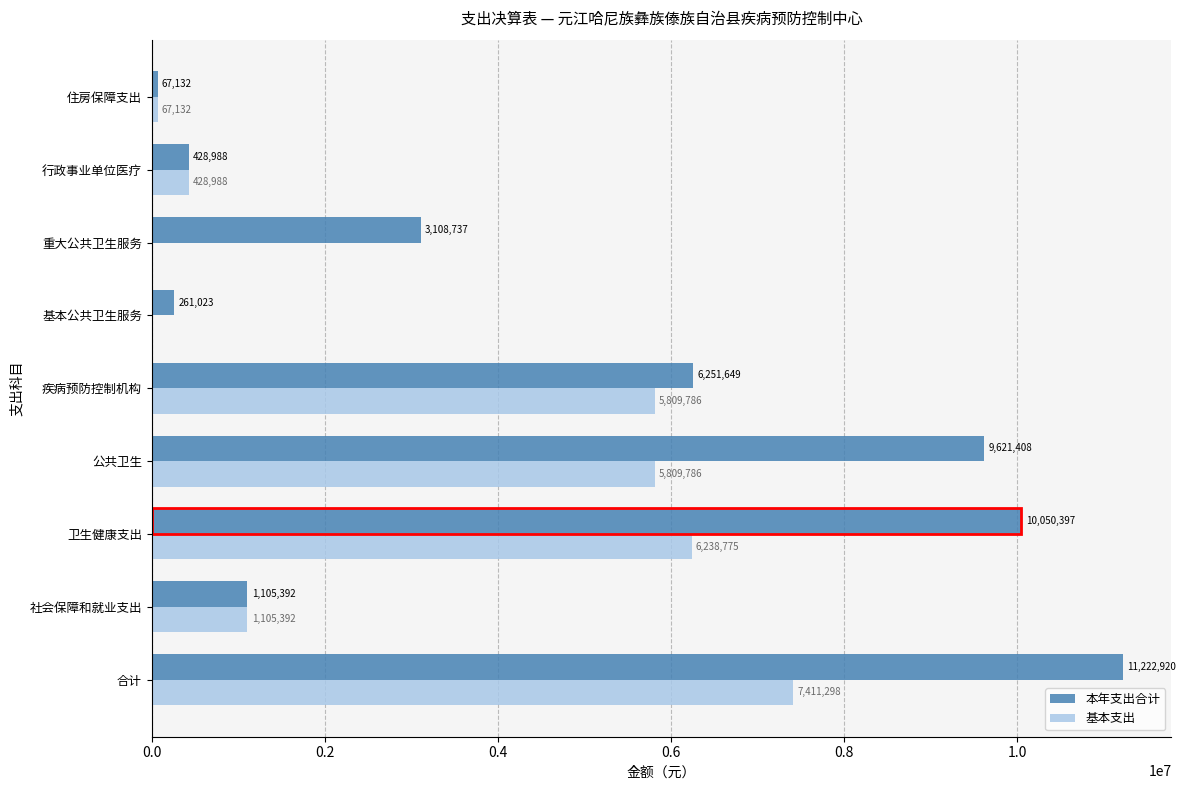

What is the average value of the 基本支出 series?

2985684.1